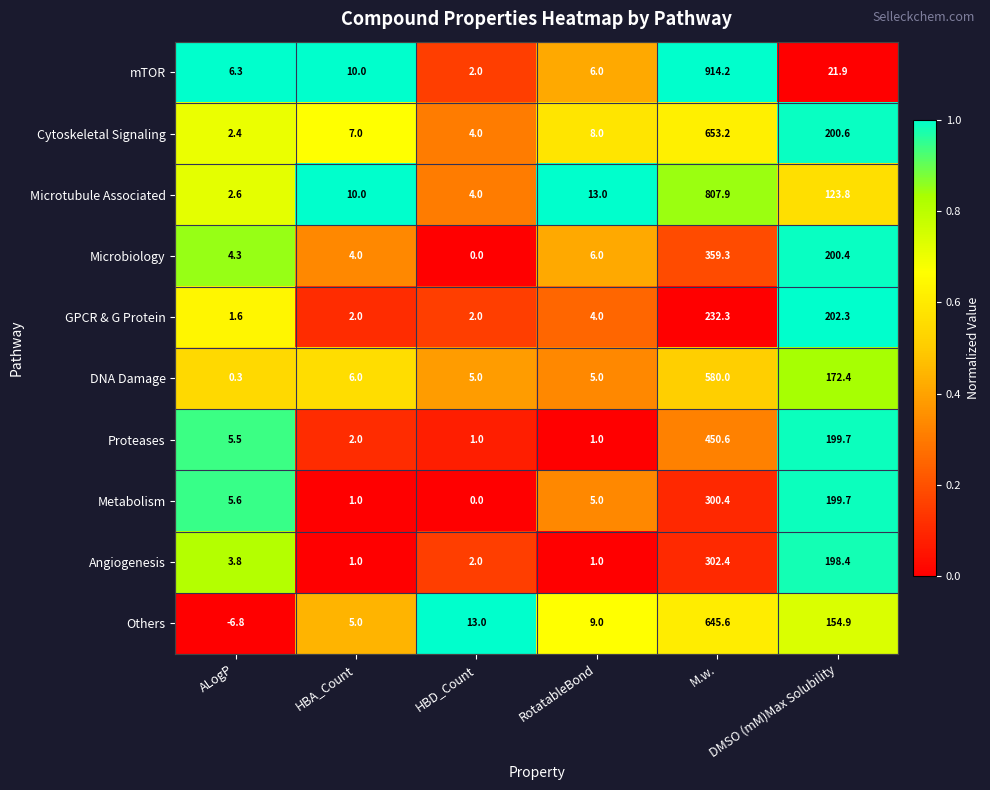

What is the difference between the maximum and second lowest values in the Microtubule Associated series?

803.9